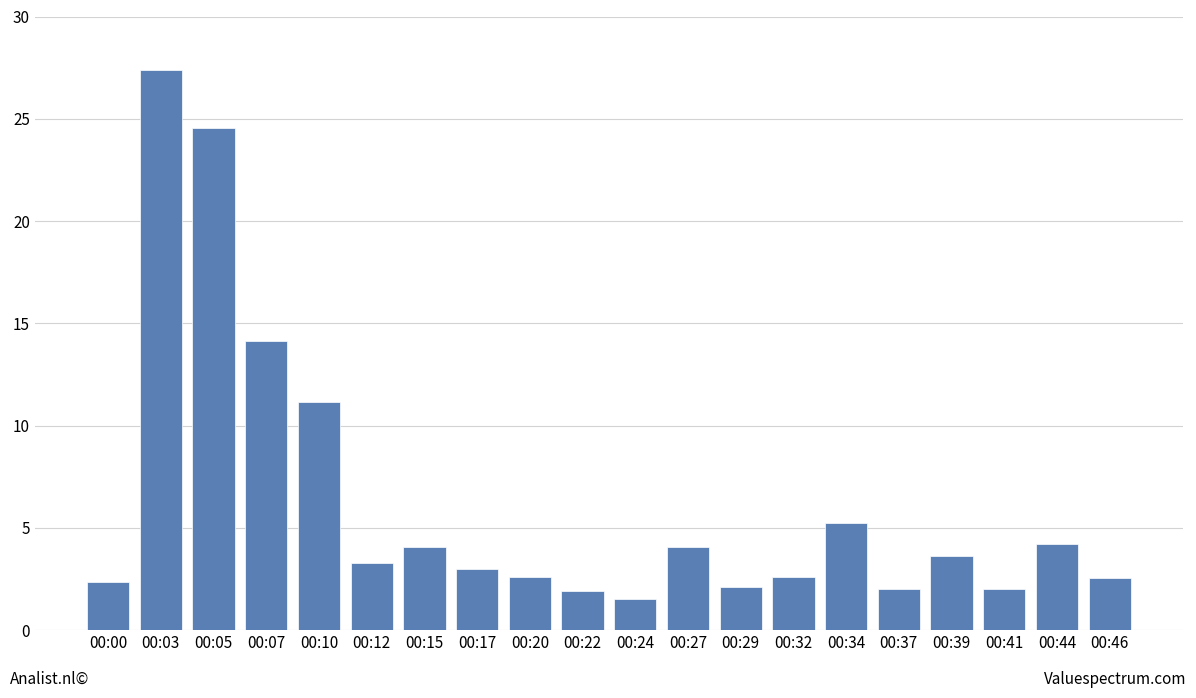

The value at 00:10 is 17.0. True or false?

False